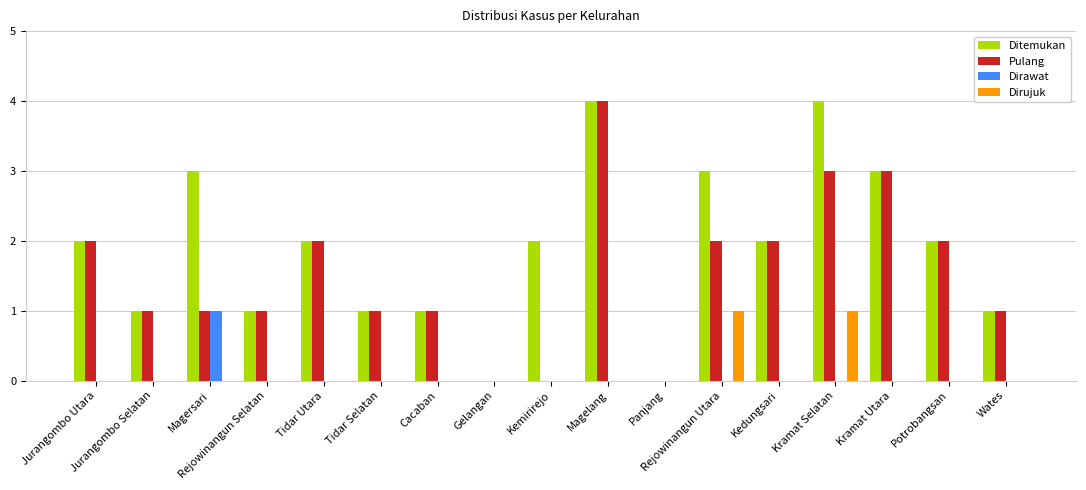

What is the spread (max minus min) of values at Kramat Utara?

3